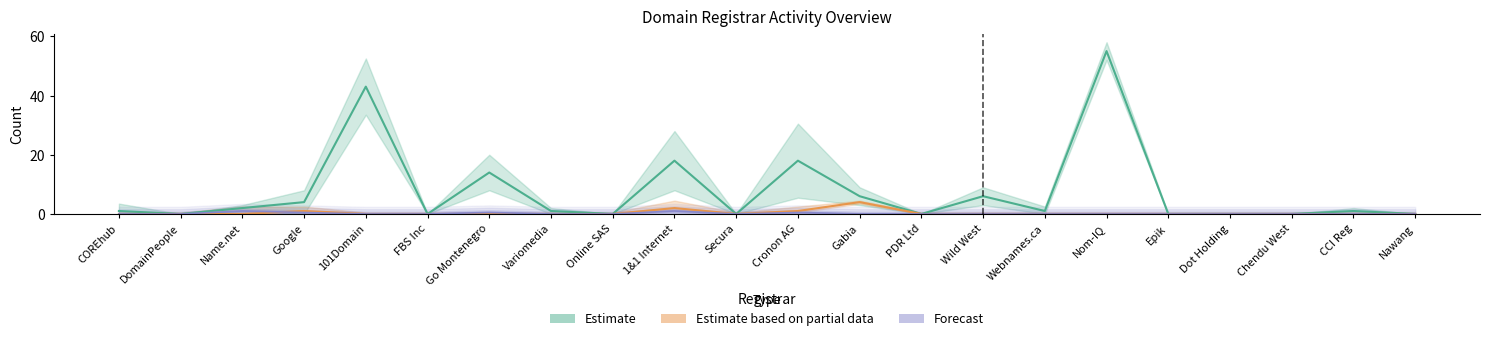

In total-nameservers, how many points are higher than both neighbors (excluding endpoints)?

7